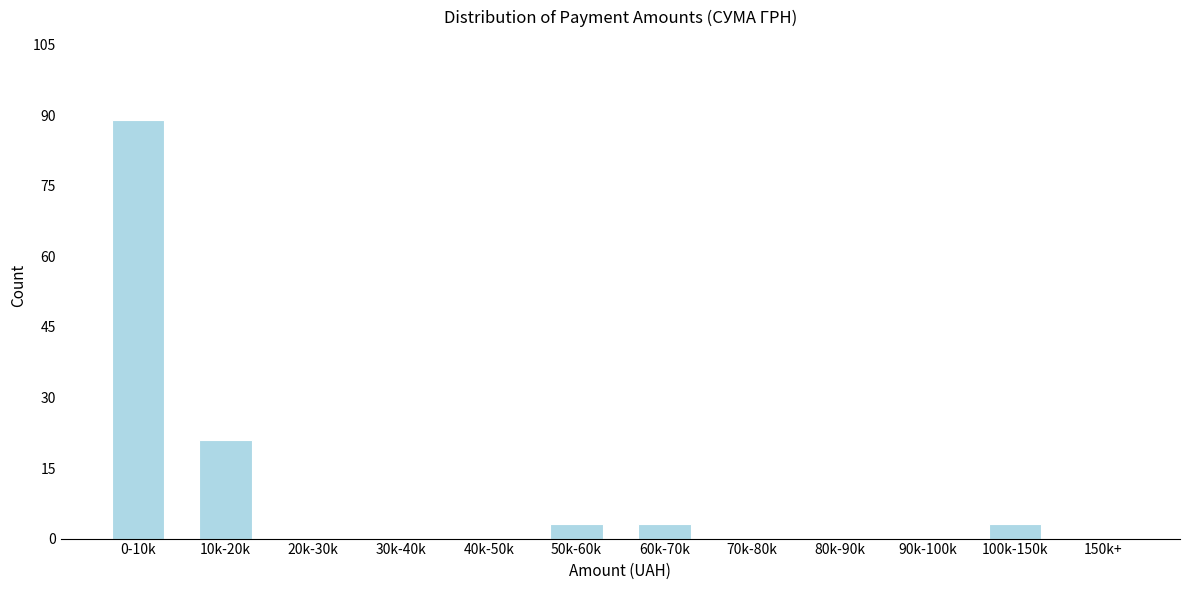

Reading right to left, transcribe all the data shown in this chart.

150k+=0	100k-150k=3	90k-100k=0	80k-90k=0	70k-80k=0	60k-70k=3	50k-60k=3	40k-50k=0	30k-40k=0	20k-30k=0	10k-20k=21	0-10k=89